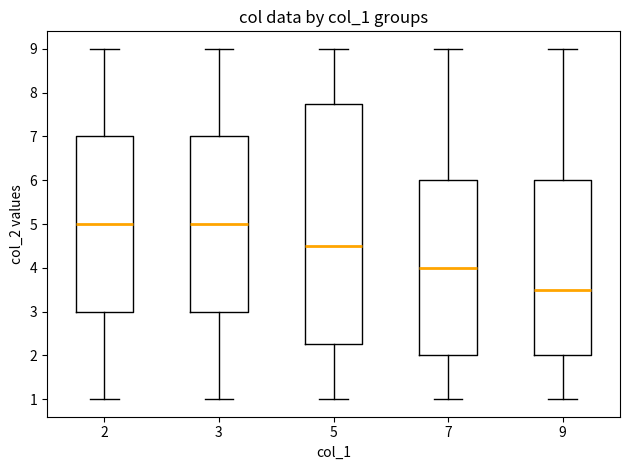

Reading left to right, read every box against the y-axis: the position of its median line, the range the box covers, and the ends of its whiskers. The values are not printed on the chart, so give them approximately, as read against the axis.

2: median 5.0, box 3.0 to 7.0, whiskers 1.0 to 9.0
3: median 5.0, box 3.0 to 7.0, whiskers 1.0 to 9.0
5: median 4.5, box 2.3 to 7.8, whiskers 1.0 to 9.0
7: median 4.0, box 2.0 to 6.0, whiskers 1.0 to 9.0
9: median 3.5, box 2.0 to 6.0, whiskers 1.0 to 9.0